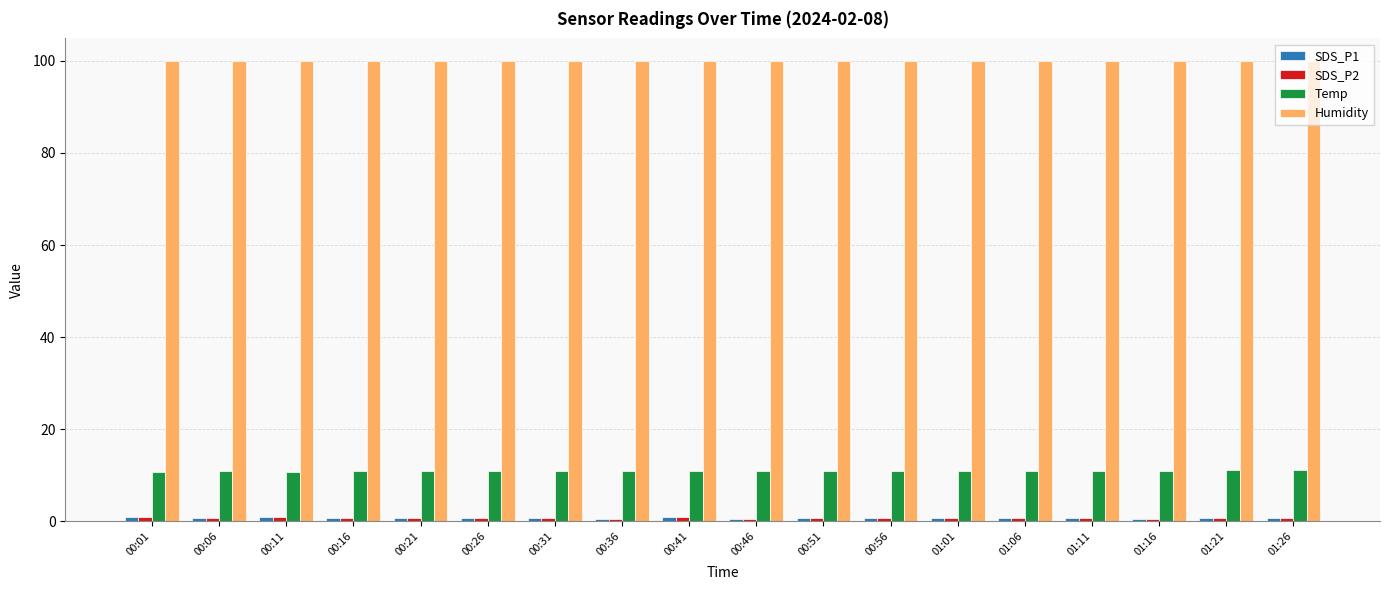

What is the label of the 14th bar from the left?

01:06